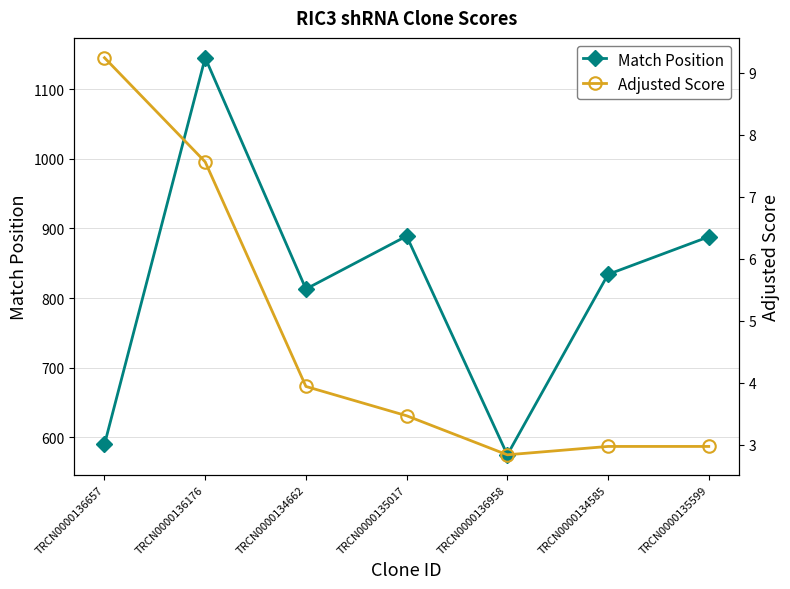

Which series has the widest spread of values?

Match Position